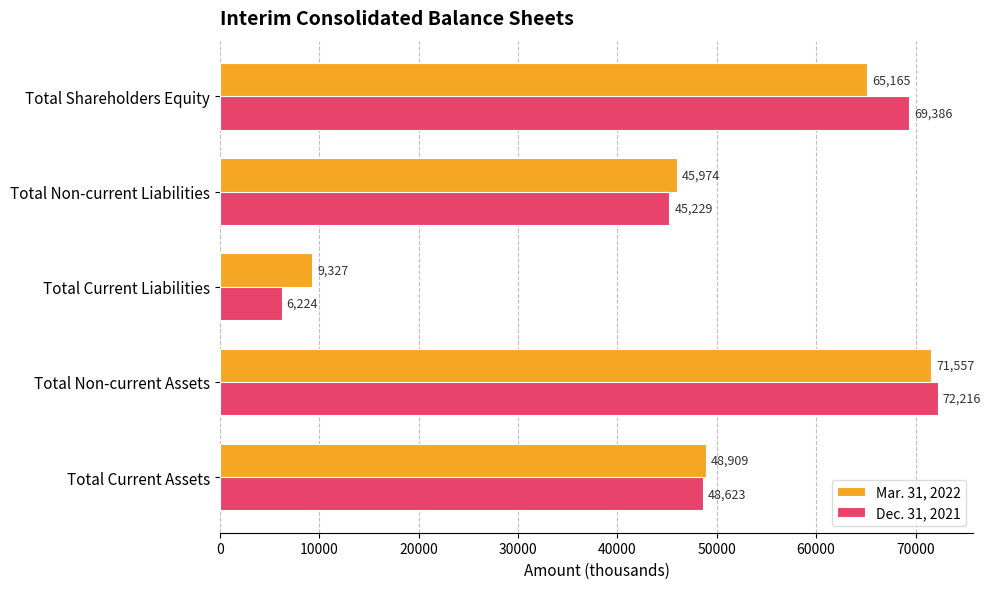

How many categories are shown in the chart?

5